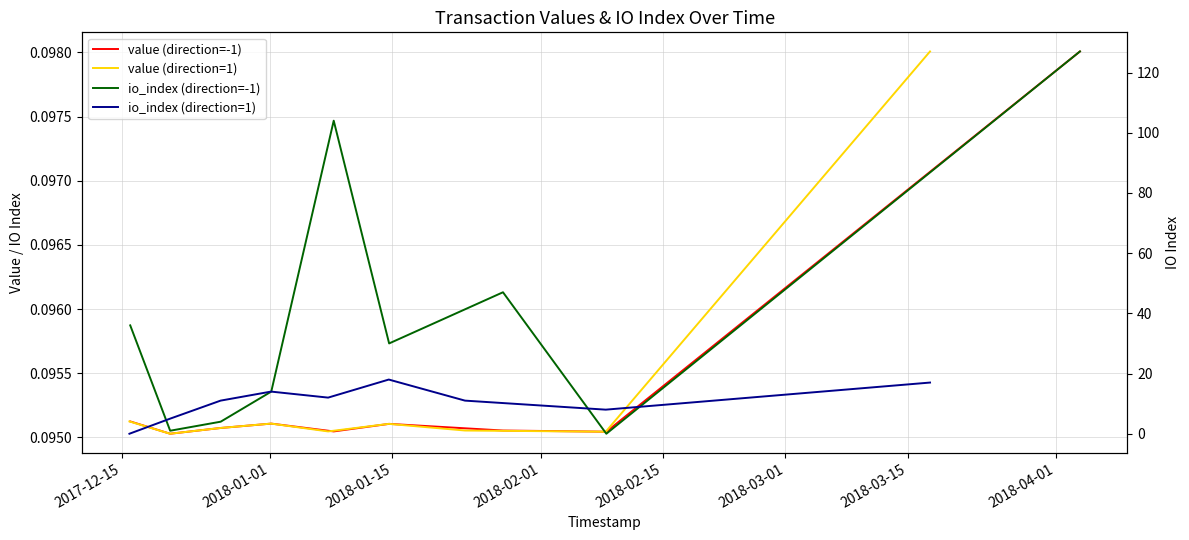

Which has a higher value, 2017-12-15 or 2018-01-15?

2017-12-15